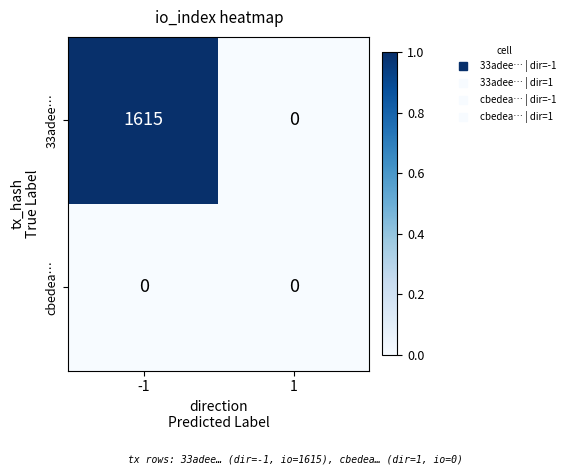

Is it true that 33adee… equals -949 at 1?

False